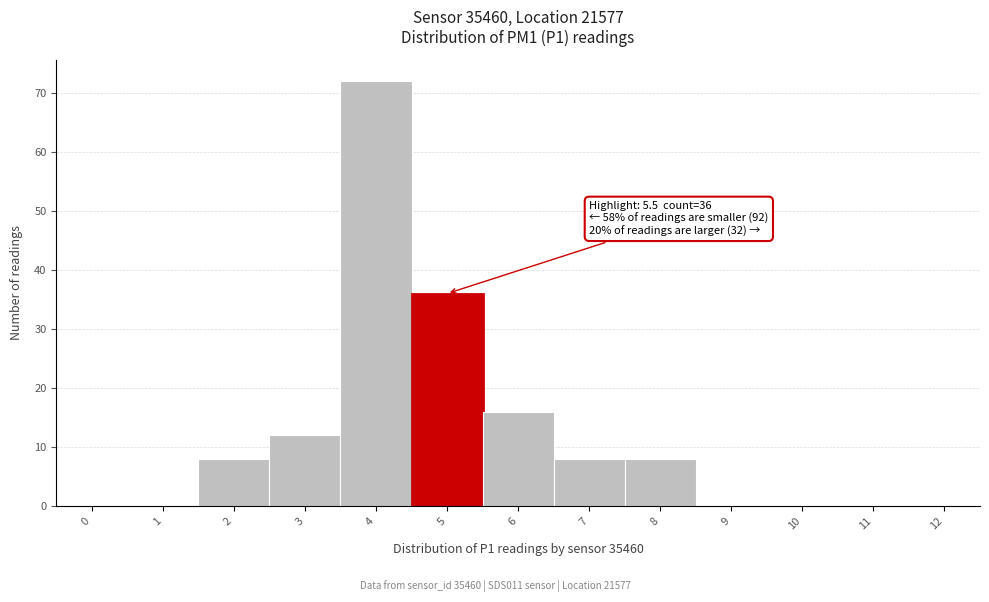

Reading left to right, what are all the values shown in this chart?

0=0	1=0	2=8	3=12	4=72	5=36	6=16	7=8	8=8	9=0	10=0	11=0	12=0